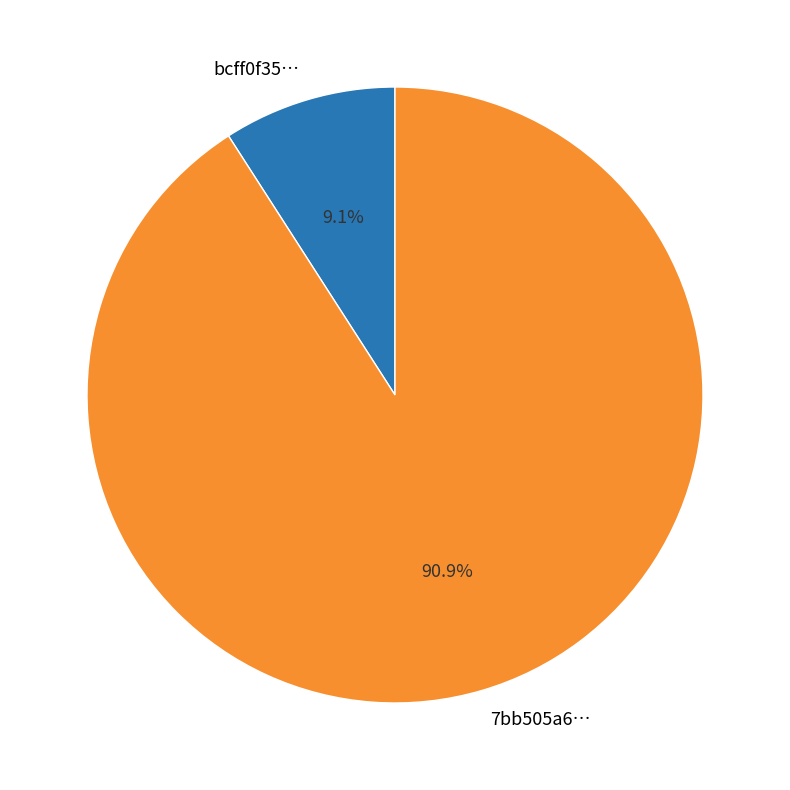

Does bcff0f35… account for over 50% of the chart?

No